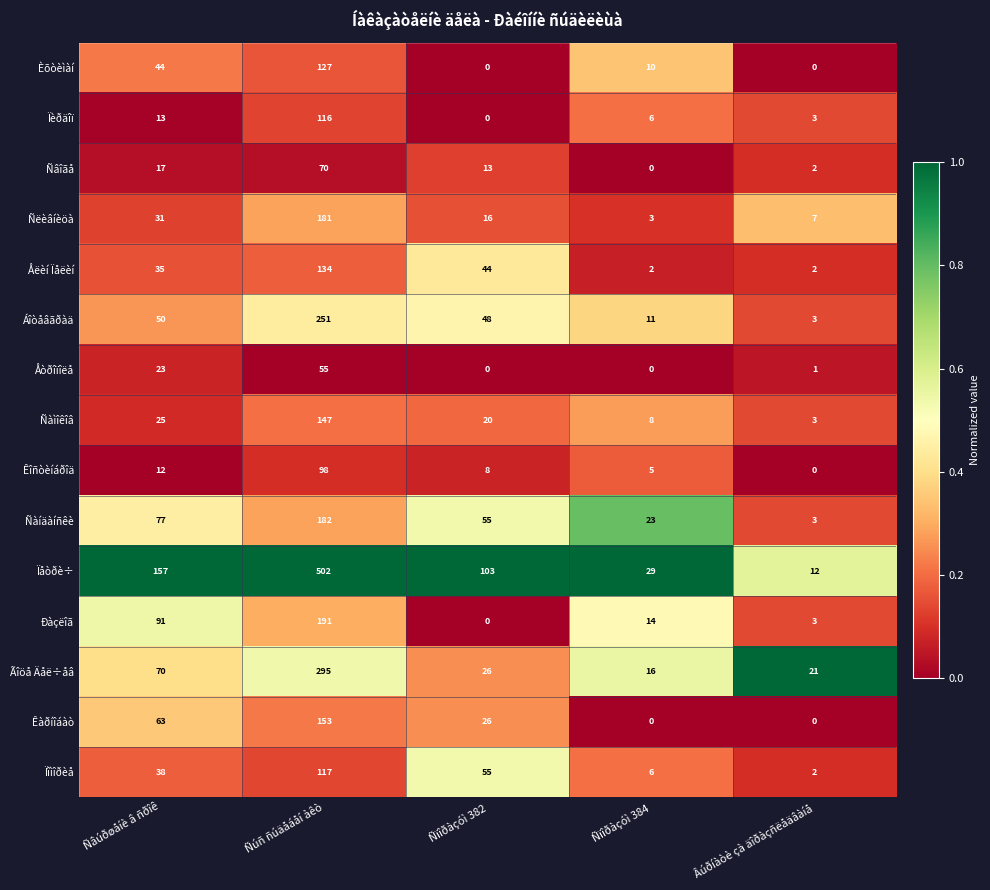

Which series has the largest total across all categories?

Ïåòðè÷